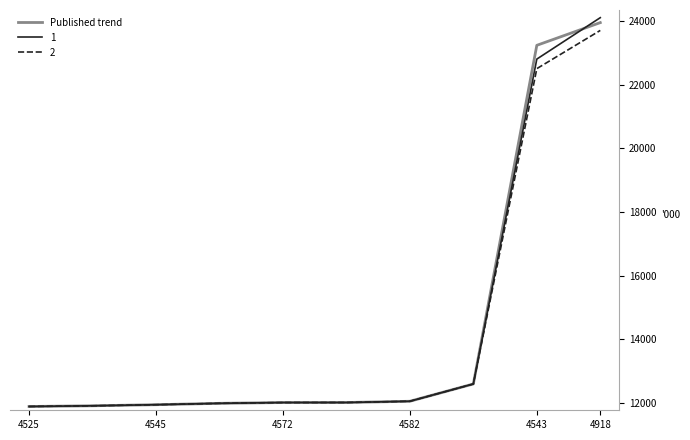

What is the highest value of the 2 series?

23700